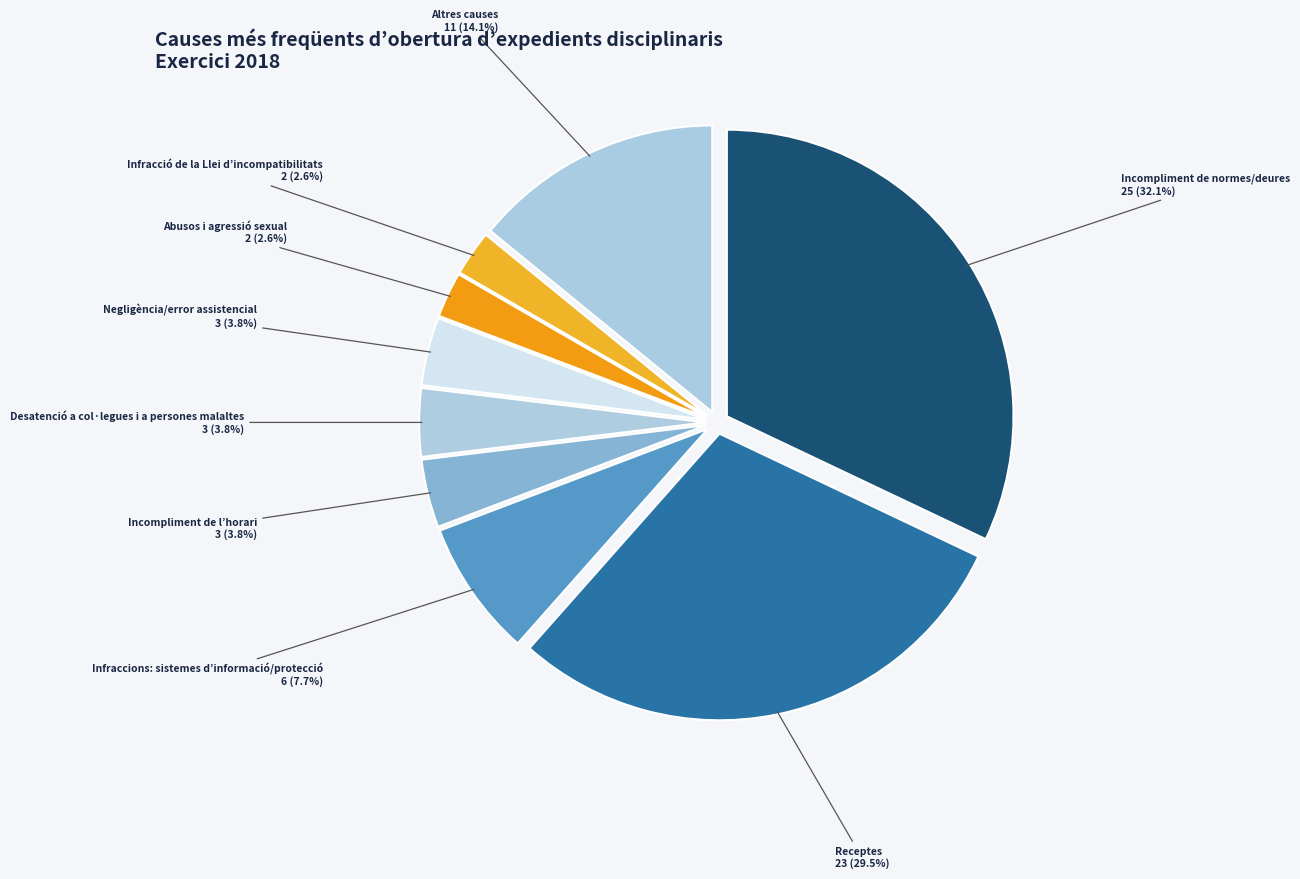

How many segments does this pie chart have?

9